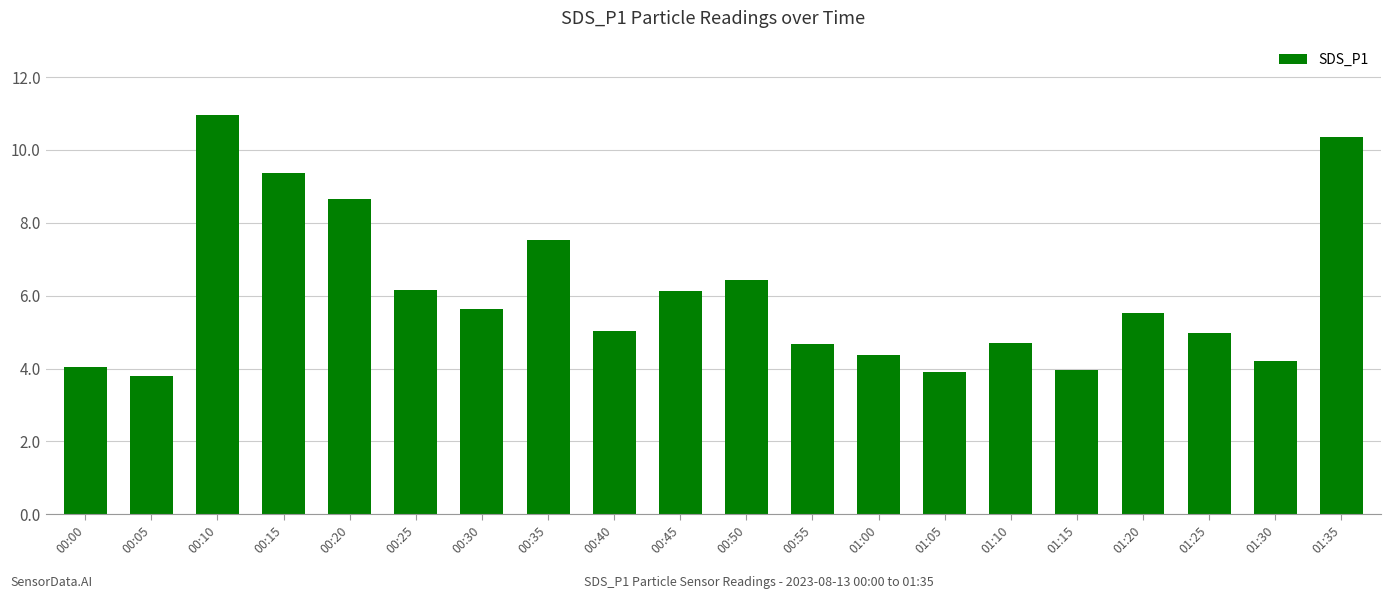

What is the label of the 9th bar from the right?

00:55